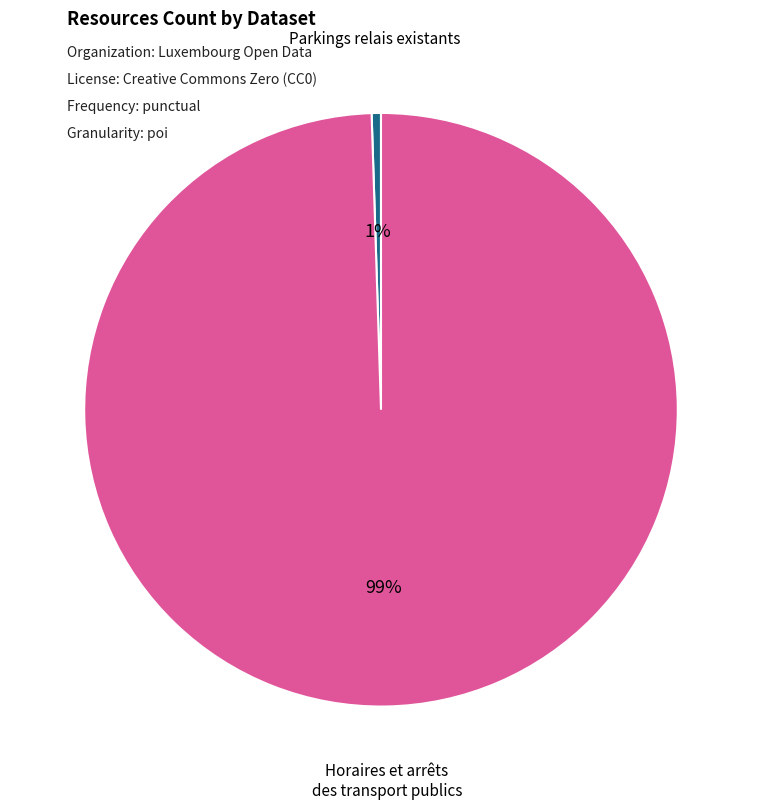

Is there any slice that represents more than half of the pie?

Yes